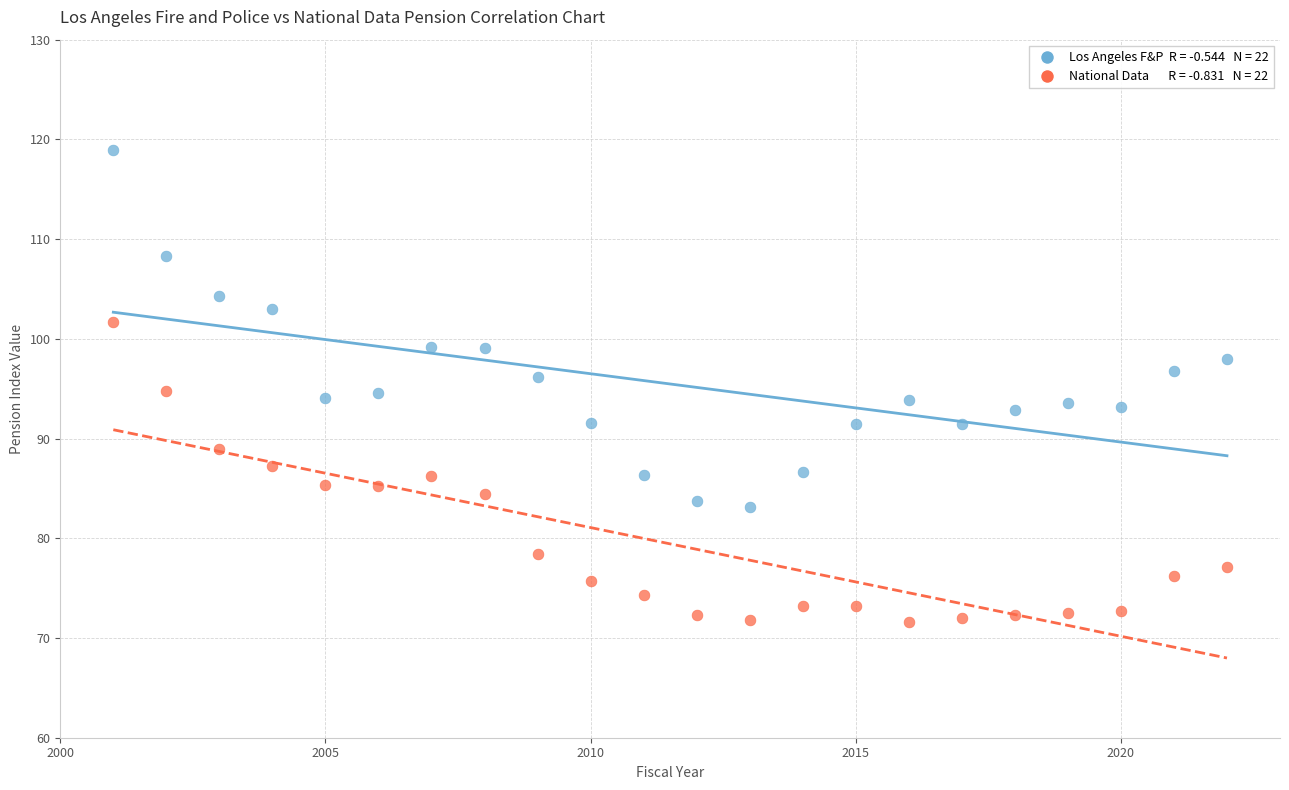

Across all data points, what is the range of X values (max minus min)?

21.0